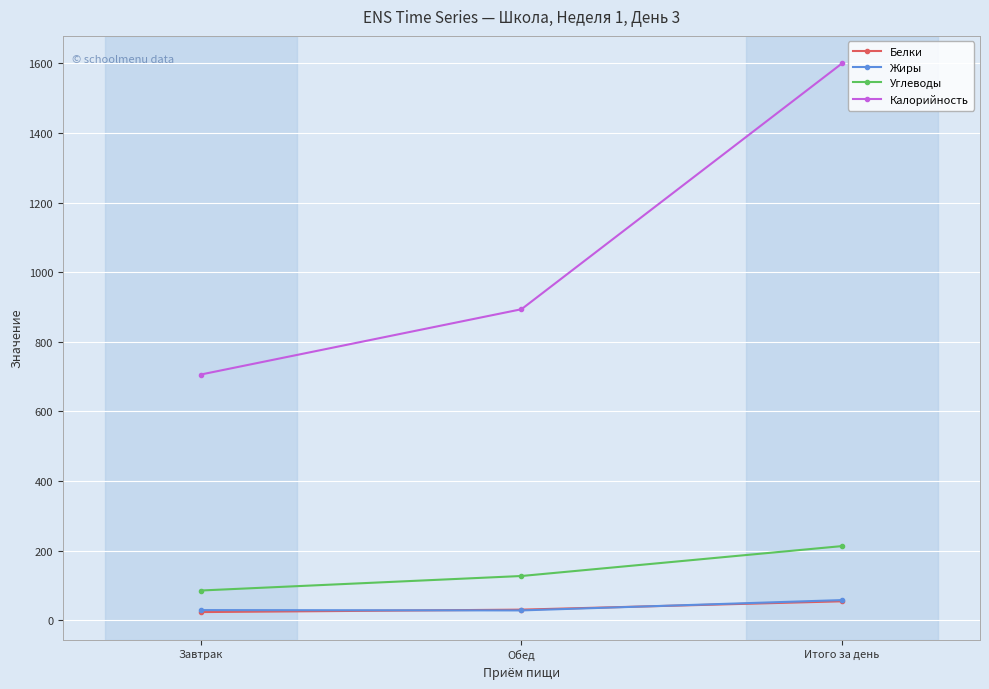

What is the difference between the maximum and minimum values in the Белки series?

31.0